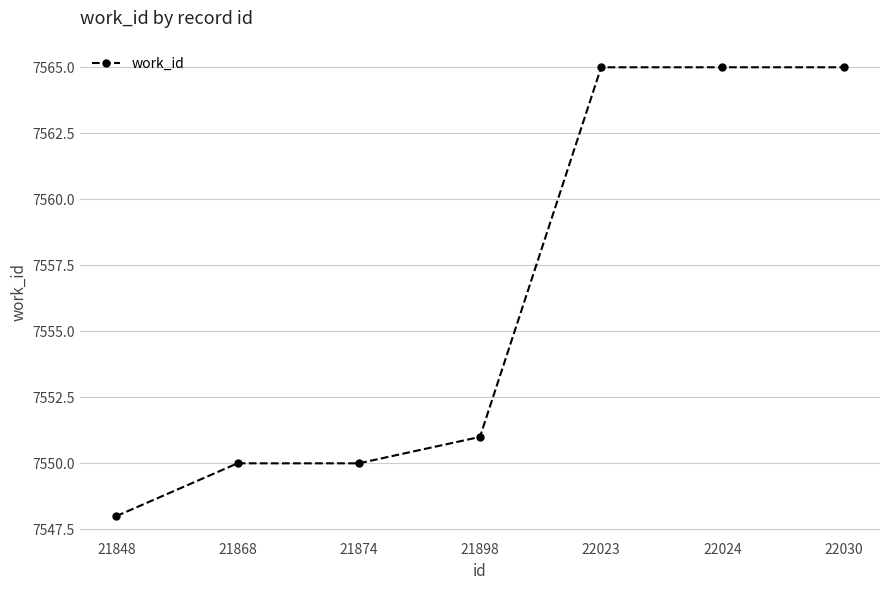

Which has a higher value, 21874 or 22030?

22030